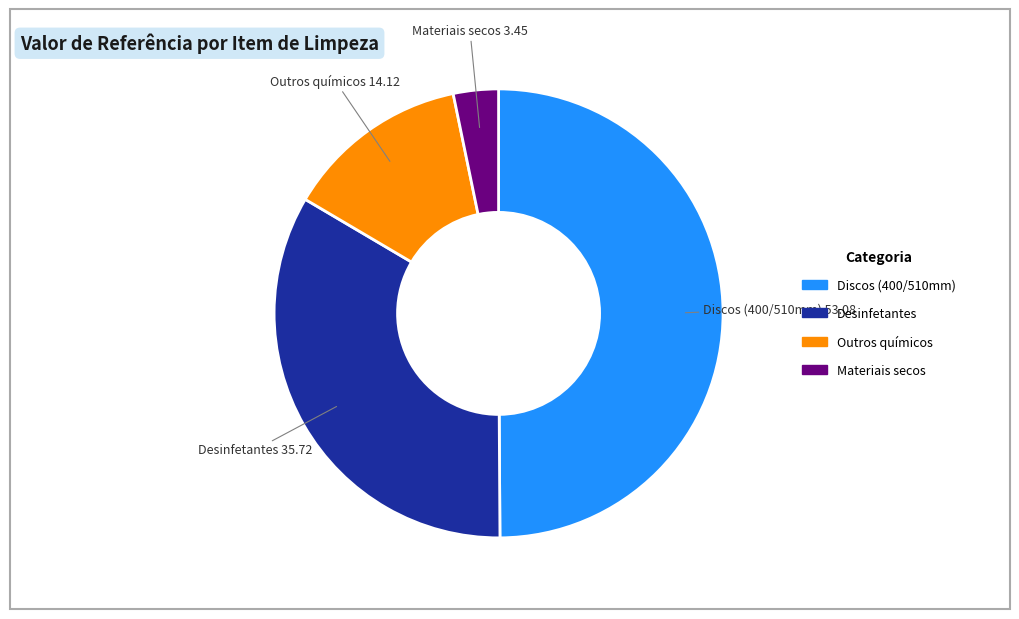

How many slices are in this pie chart?

4